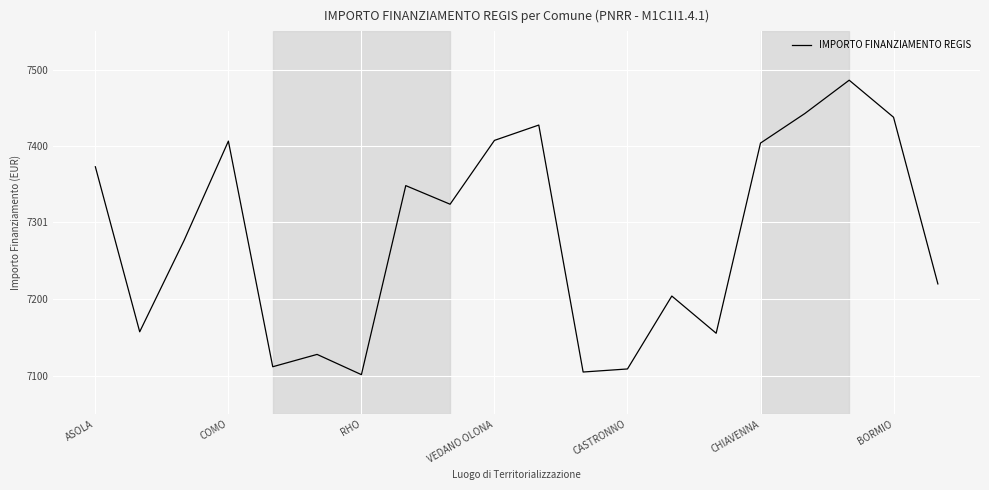

What is the maximum value shown in the chart?

7486.3